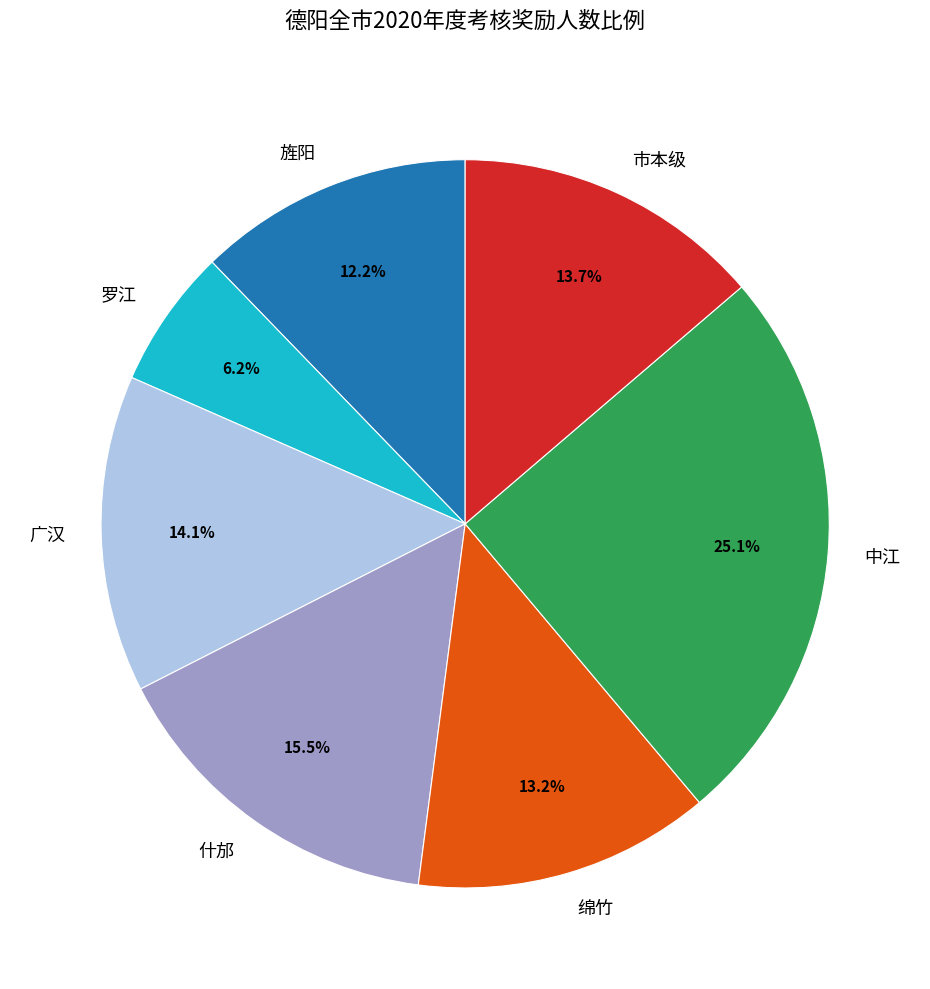

Which has a higher value, 罗江 or 旌阳?

旌阳